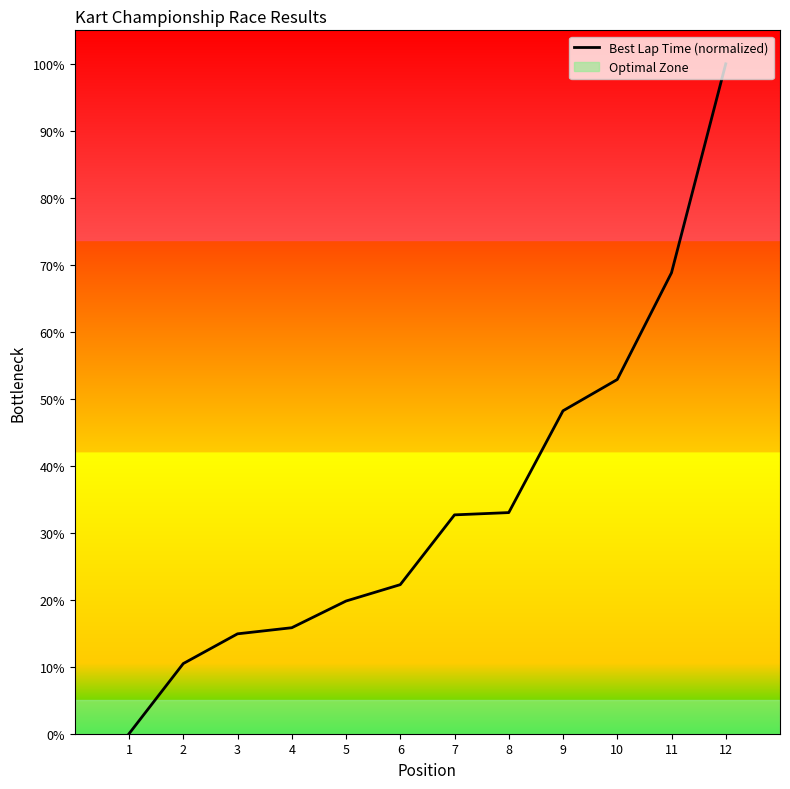

Which has a higher value, 12 or 2?

12